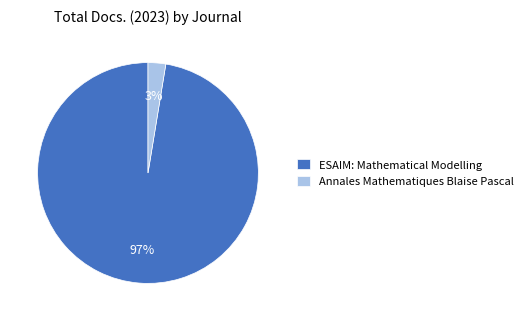

Does any single category account for the majority?

Yes